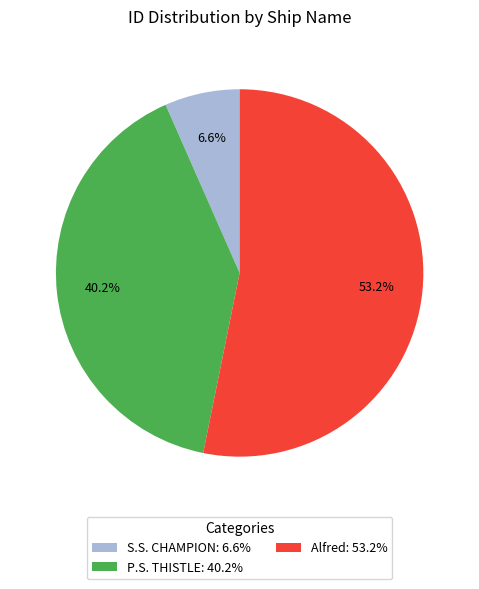

Which slice is the largest?

Alfred